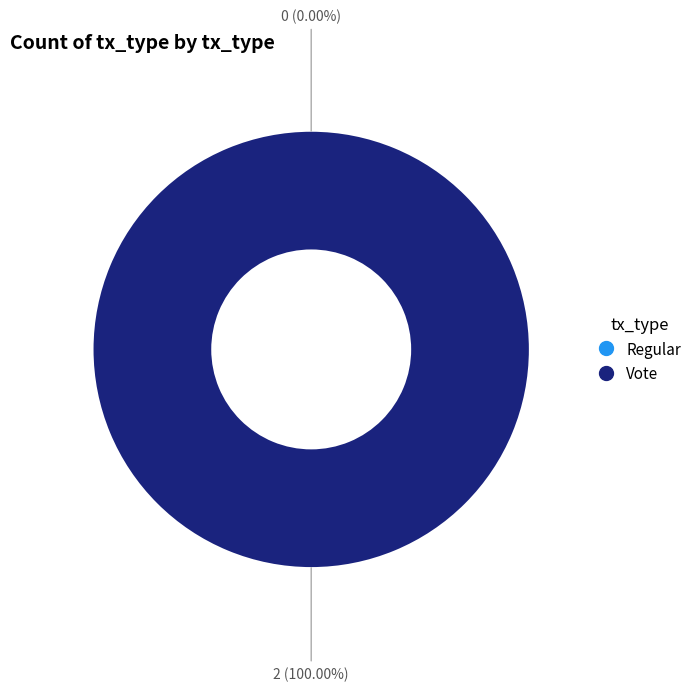

To the nearest percent, what is the difference between the largest and smallest slice percentages?

100%